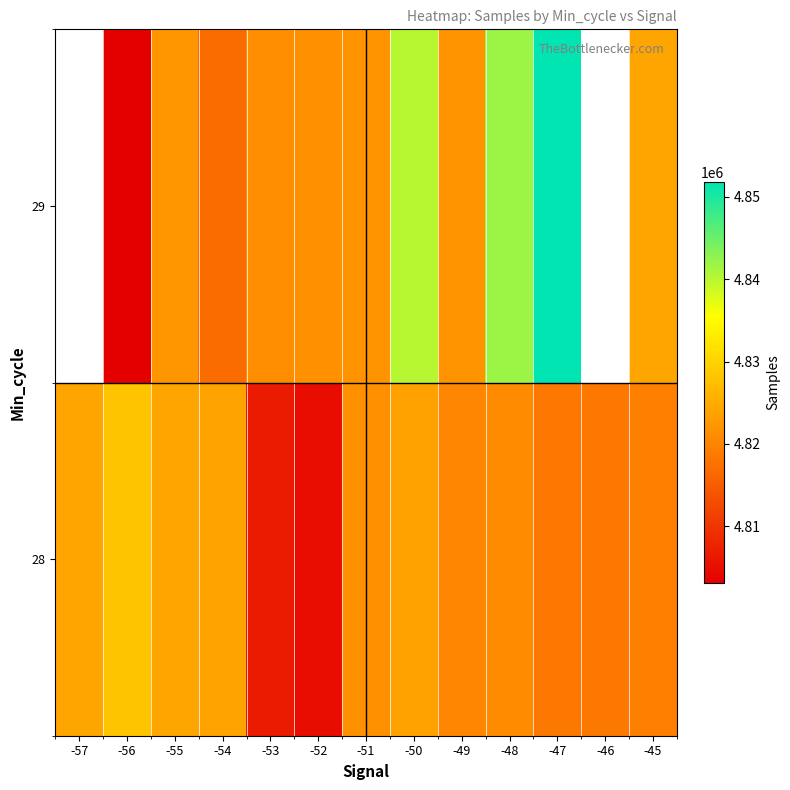

The value of 29 at -56 is 3075408.9. True or false?

False